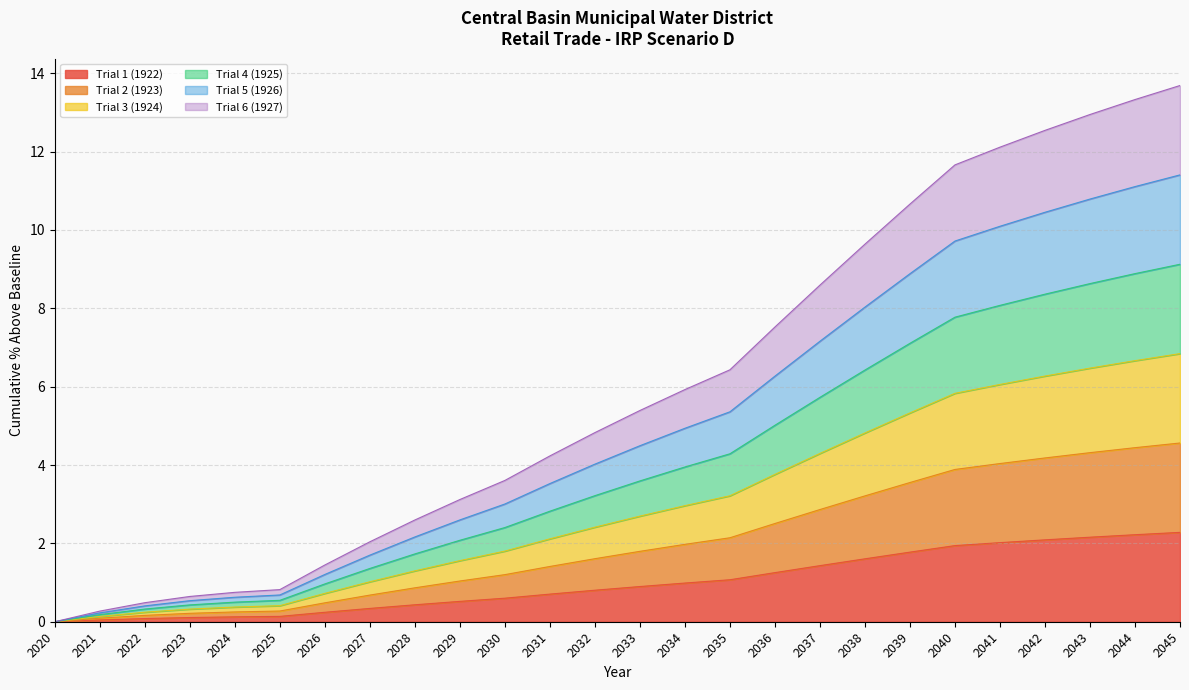

At which label does Trial 5 (1926) reach its peak?

2045